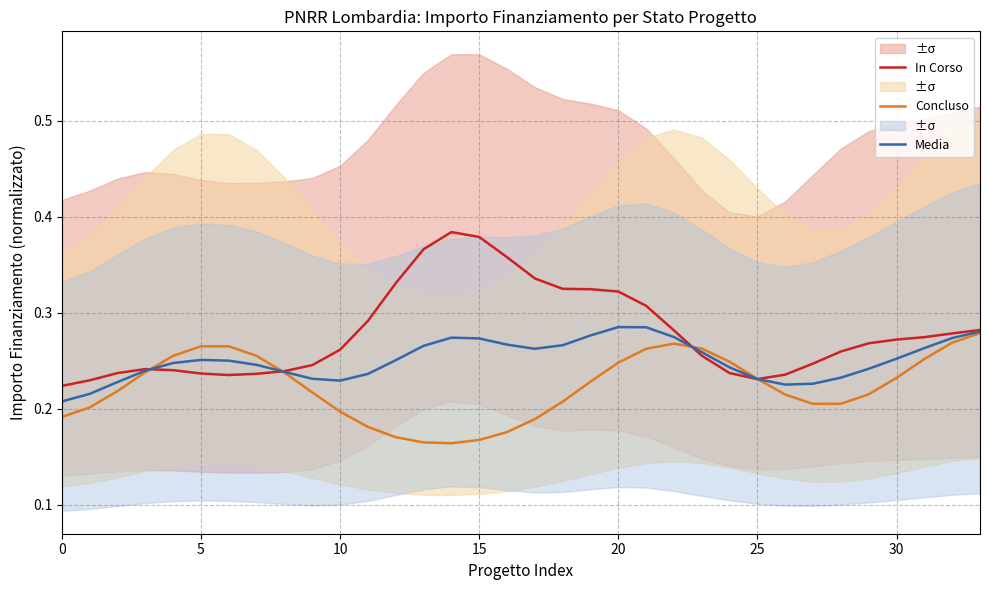

List the series in order of their overall mean, lowest first.

Concluso, Media, In Corso